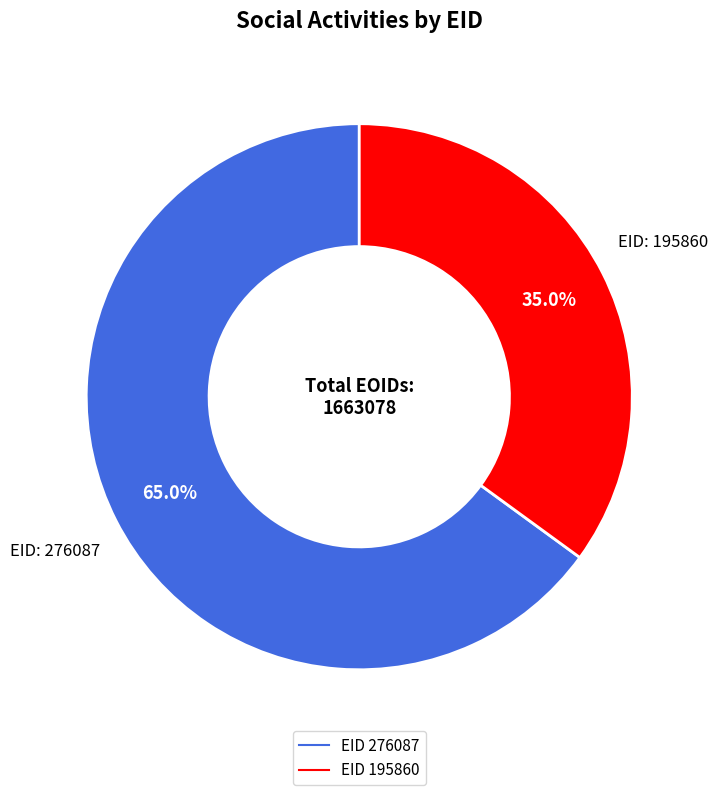

Is there any slice that represents more than half of the pie?

Yes